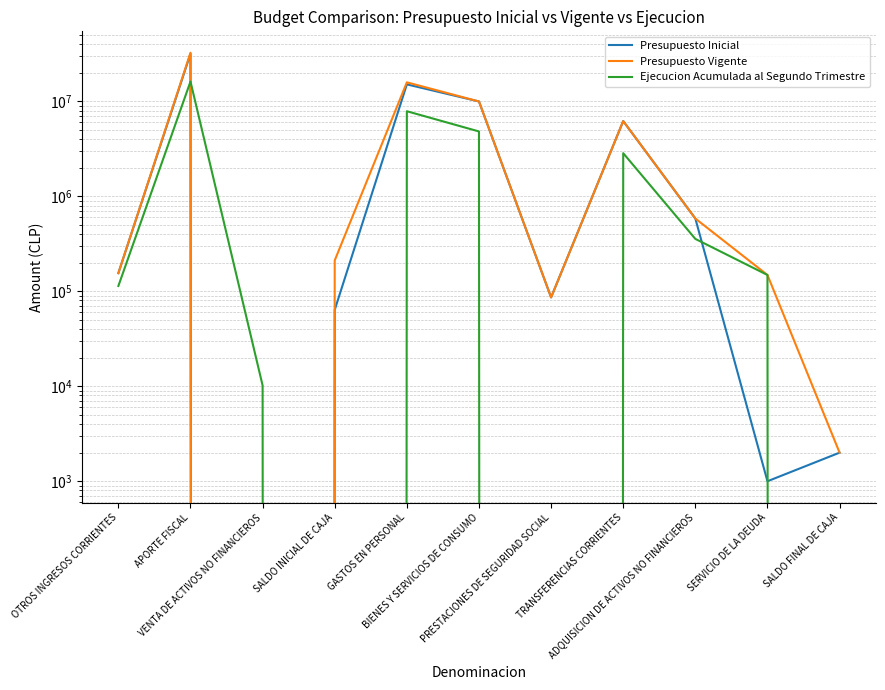

How many times do Ejecucion Acumulada al Segundo Trimestre and Presupuesto Vigente cross each other?

4